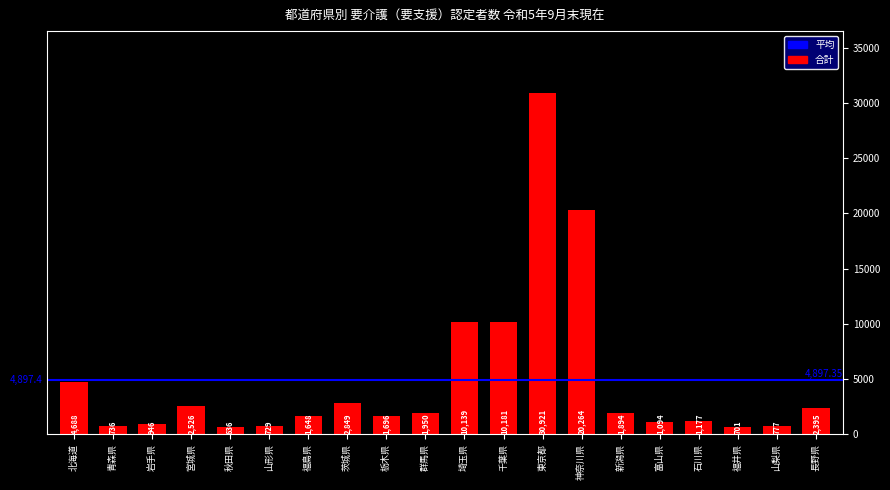

True or false: the data shows 30921 at 東京都.

True